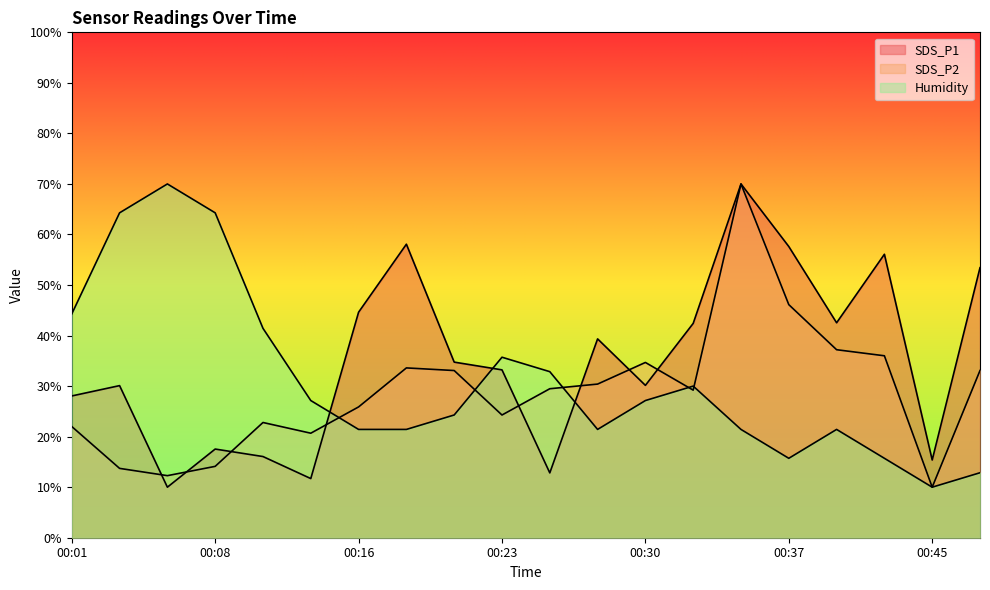

True or false: Humidity has a value of 24.3 at 00:20.

True